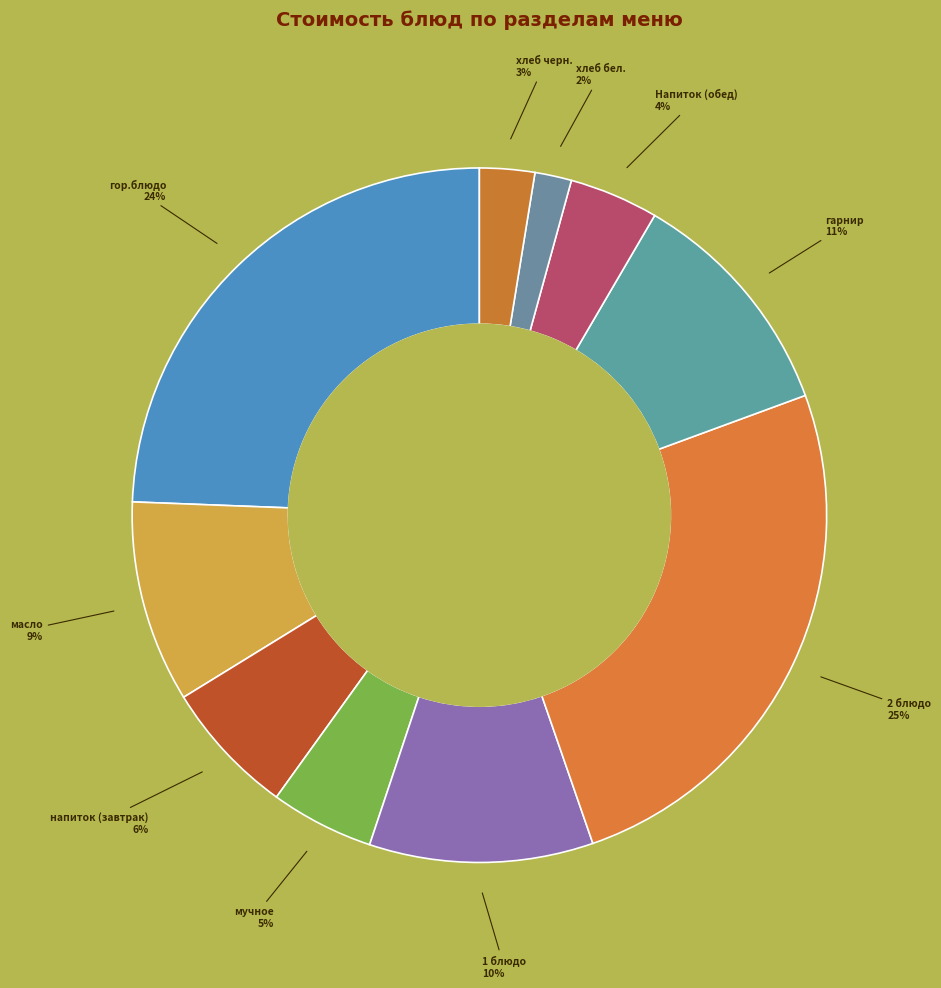

How many segments does this pie chart have?

10